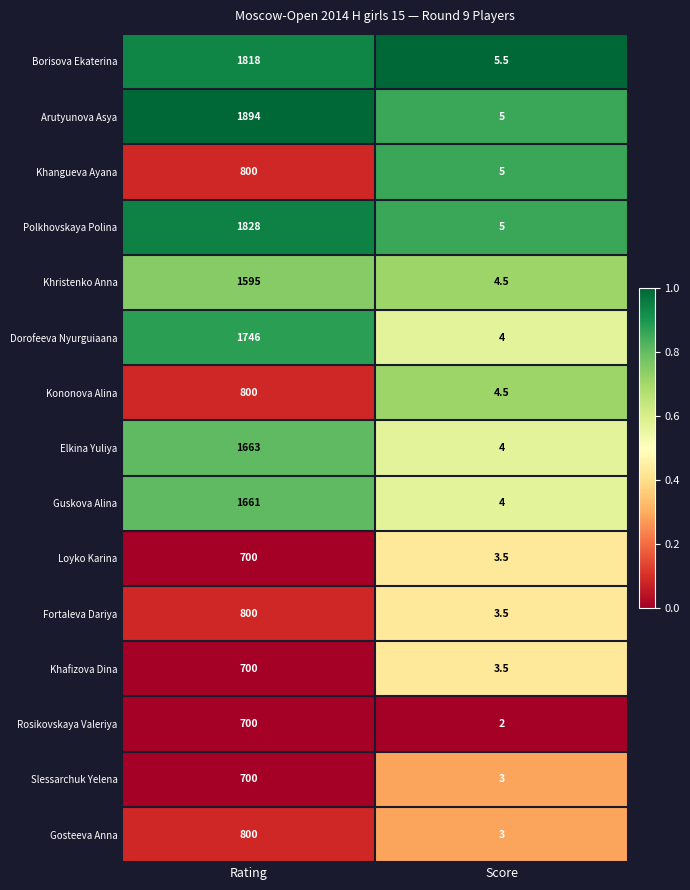

At which label does Guskova Alina reach its minimum?

Score